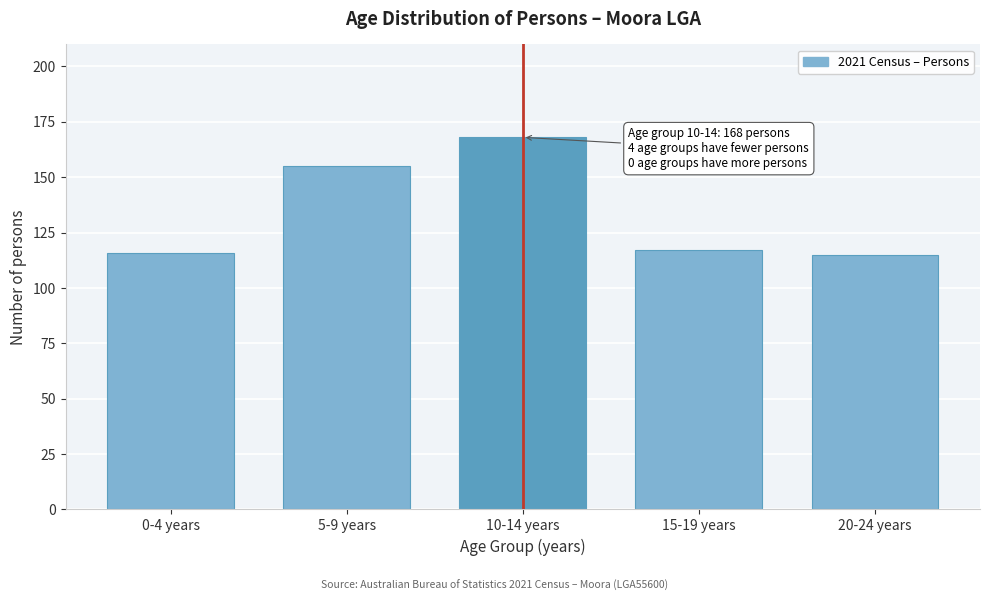

Reading right to left, list all the values displayed in this chart.

115	117	168	155	116